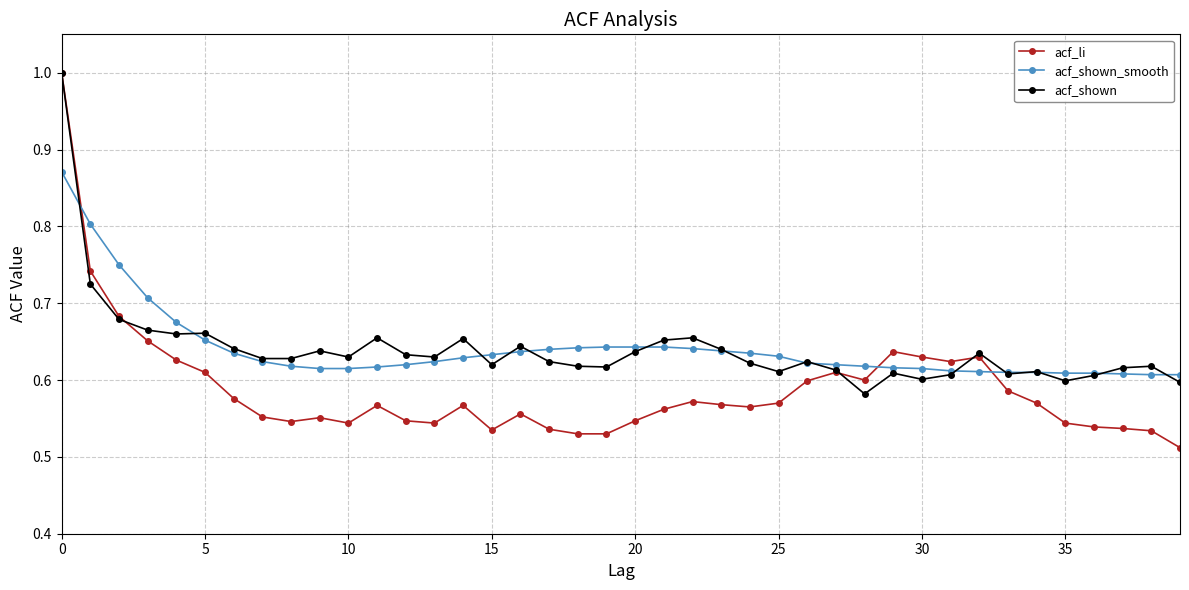

True or false: acf_li and acf_shown_smooth intersect in this chart.

True